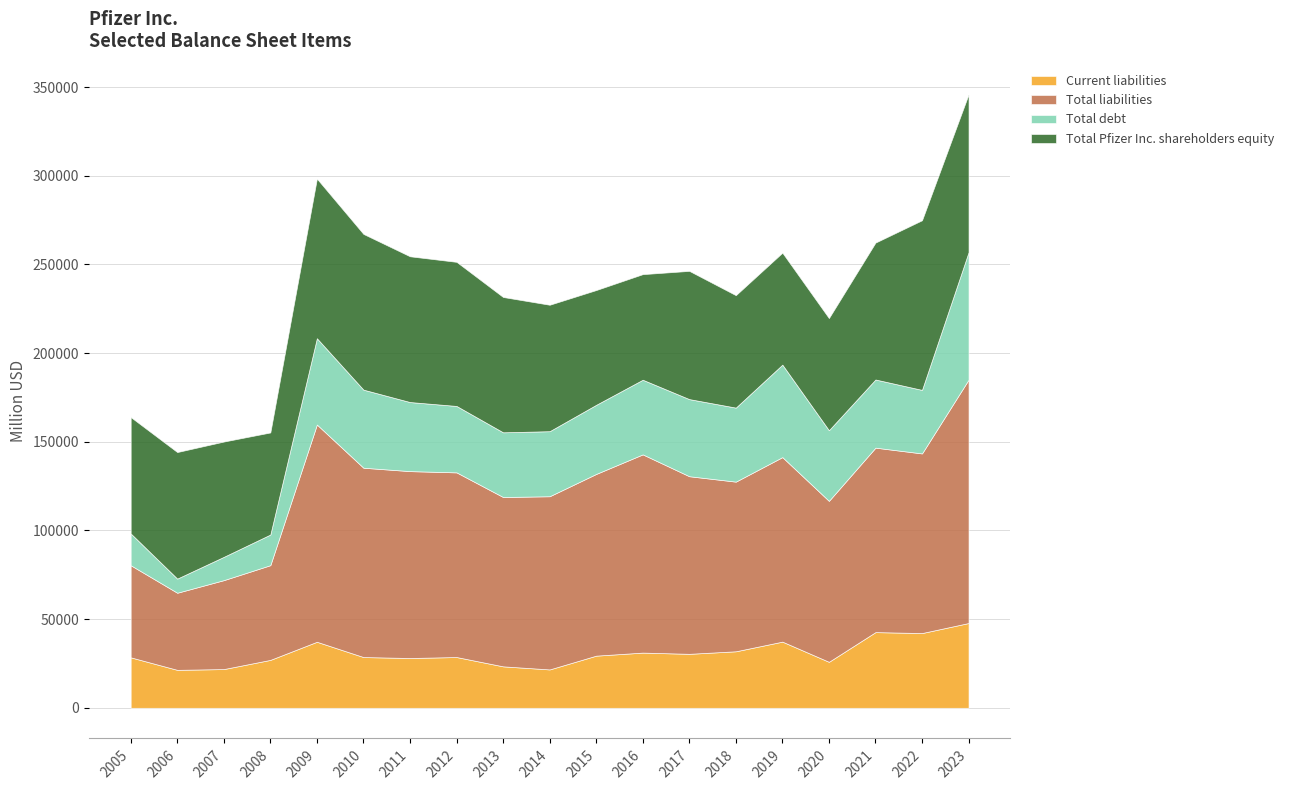

What is the maximum value for Current liabilities?

47794